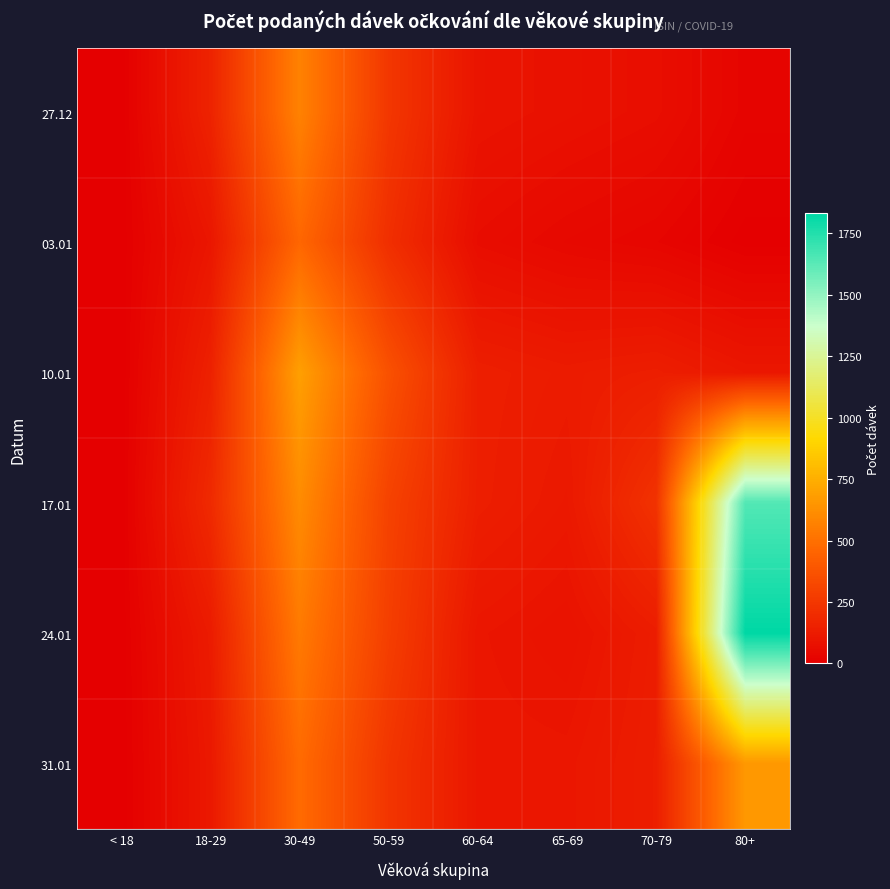

Which series has the largest range (max minus min)?

24.01